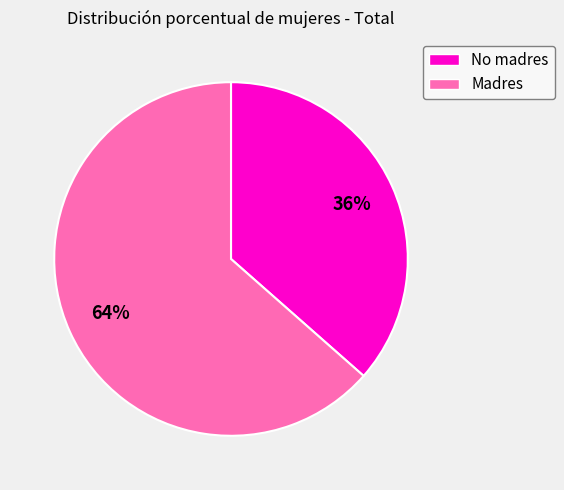

Between Madres and No madres, which is larger?

Madres